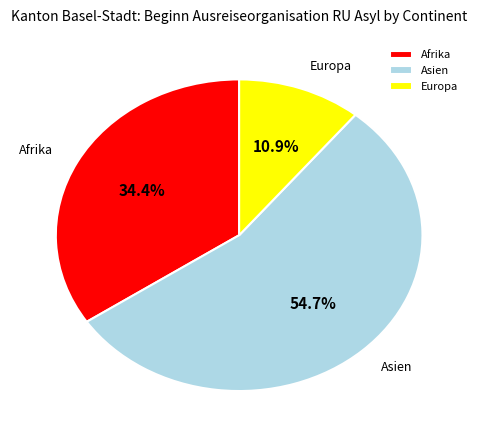

To the nearest percent, what percentage of the pie is Afrika?

34%